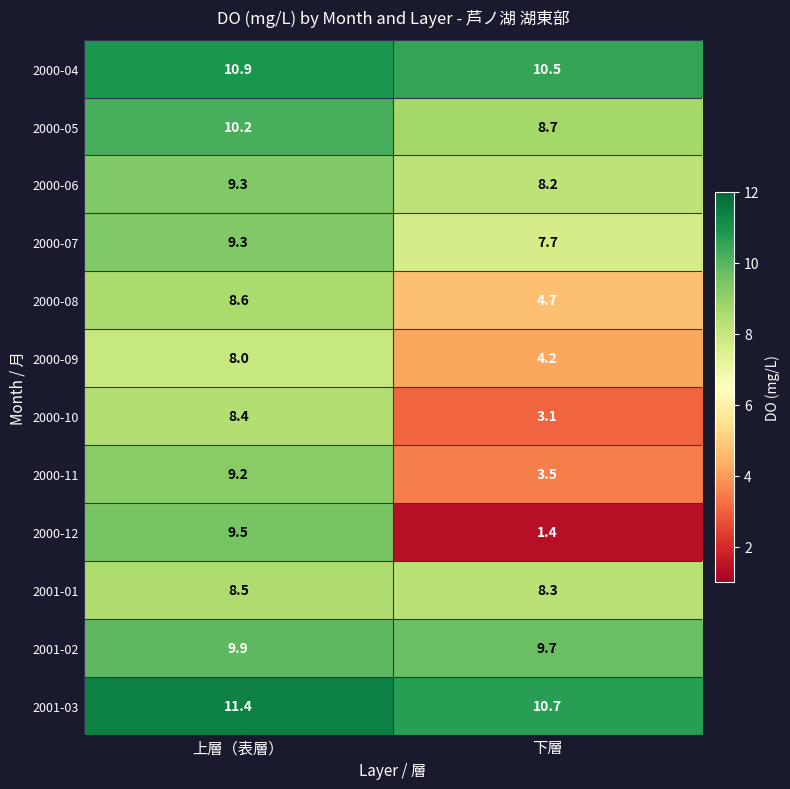

List the labels in order of 2000-11 value, largest first.

上層（表層）, 下層